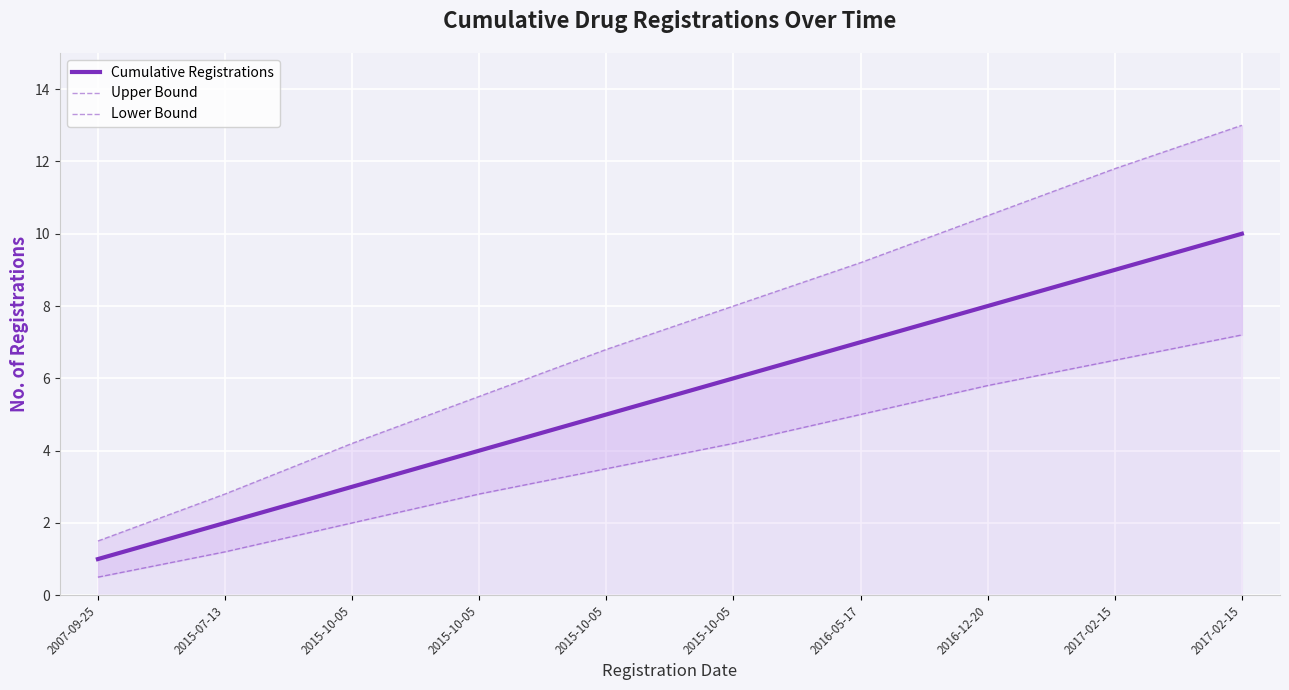

What are all the series names shown in the legend?

Cumulative Registrations, Upper Bound, Lower Bound